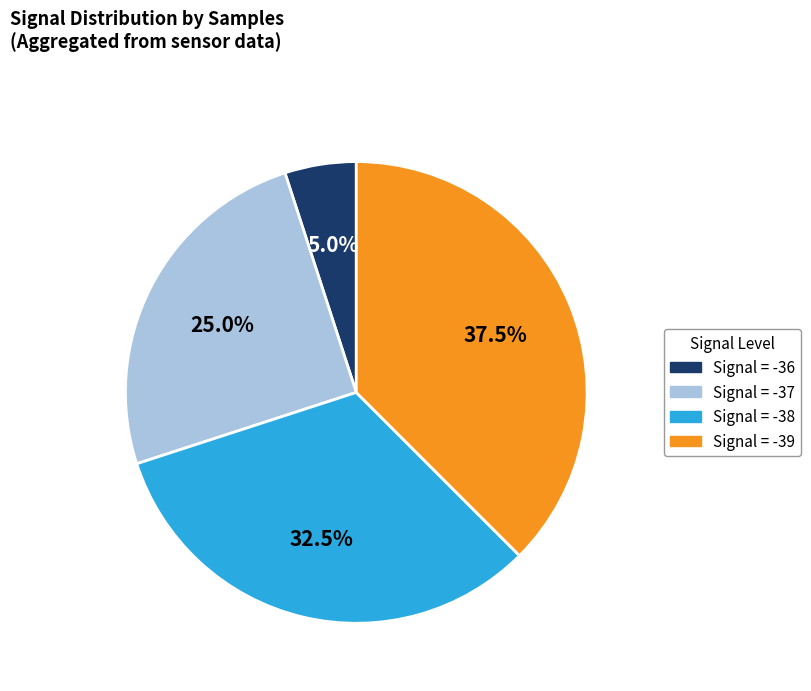

Does any single category account for the majority?

No